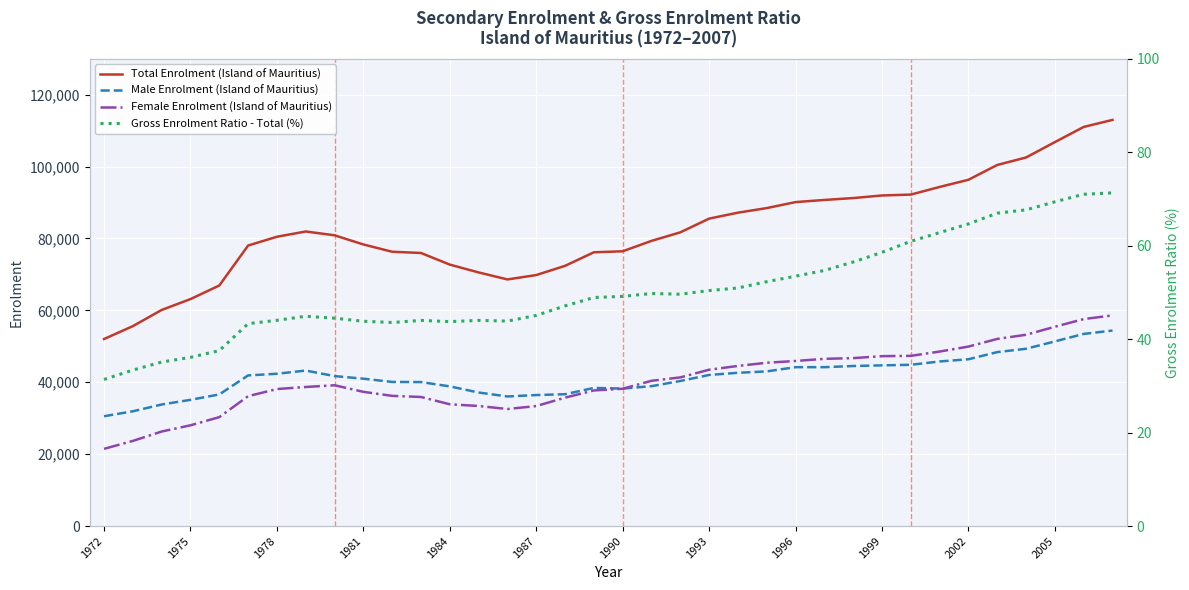

True or false: Female Enrolment (Island of Mauritius) and Total Enrolment (Island of Mauritius) cross at least once.

False